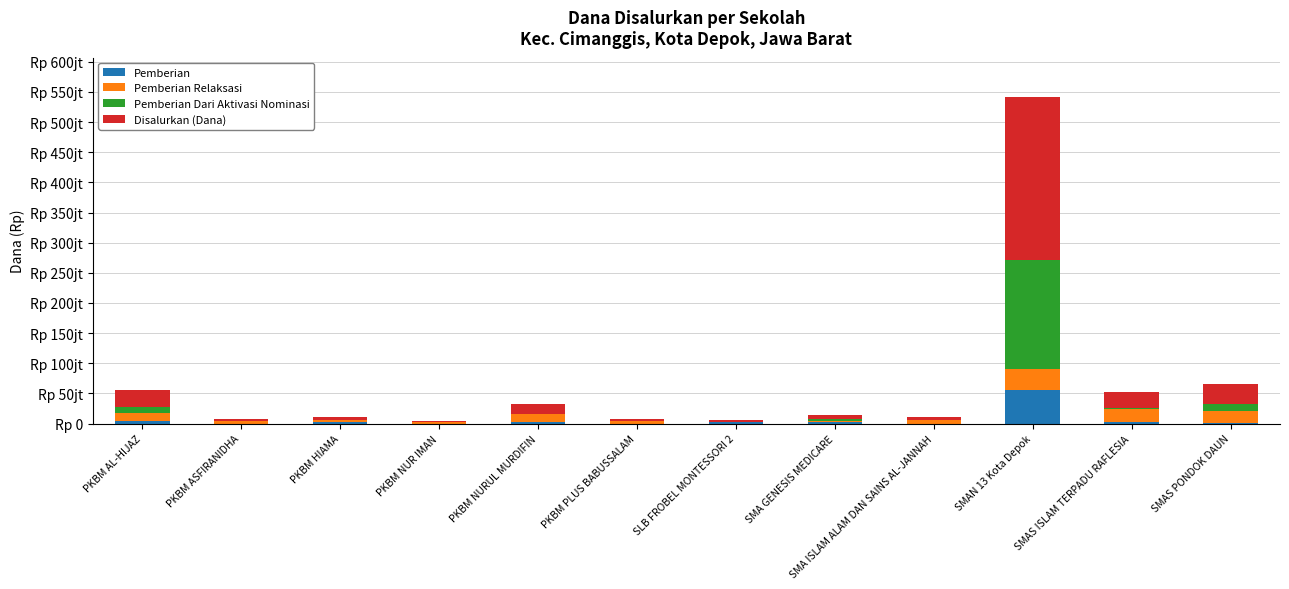

Are the bars horizontal?

No